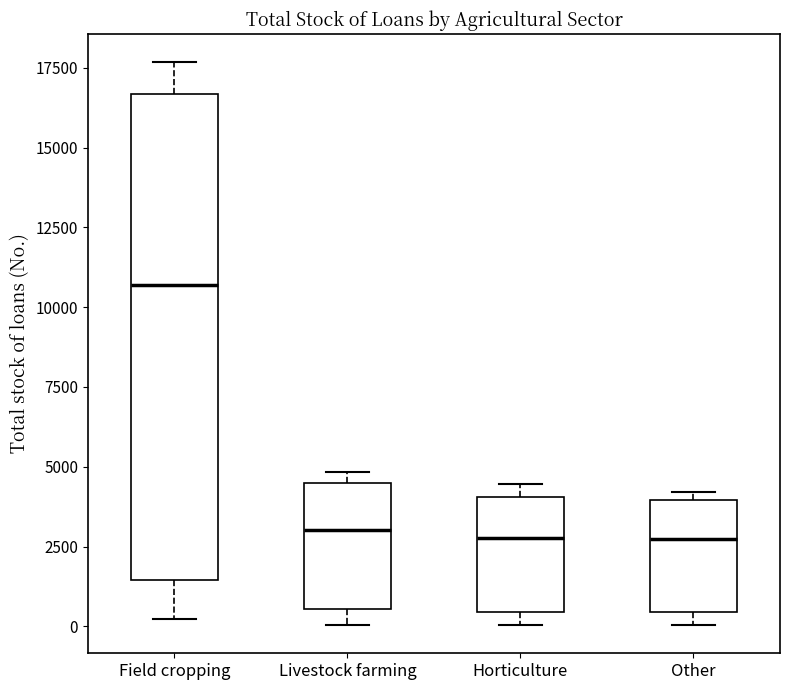

Reading left to right, read every box against the y-axis: the position of its median line, the range the box covers, and the ends of its whiskers. The values are not printed on the chart, so give them approximately, as read against the axis.

Field cropping: median 10500, box 1500 to 16500, whiskers 0 to 17500
Livestock farming: median 3000, box 500 to 4500, whiskers 0 to 5000
Horticulture: median 3000, box 500 to 4000, whiskers 0 to 4500
Other: median 2500, box 500 to 4000, whiskers 0 to 4000 (just above the box's upper edge)